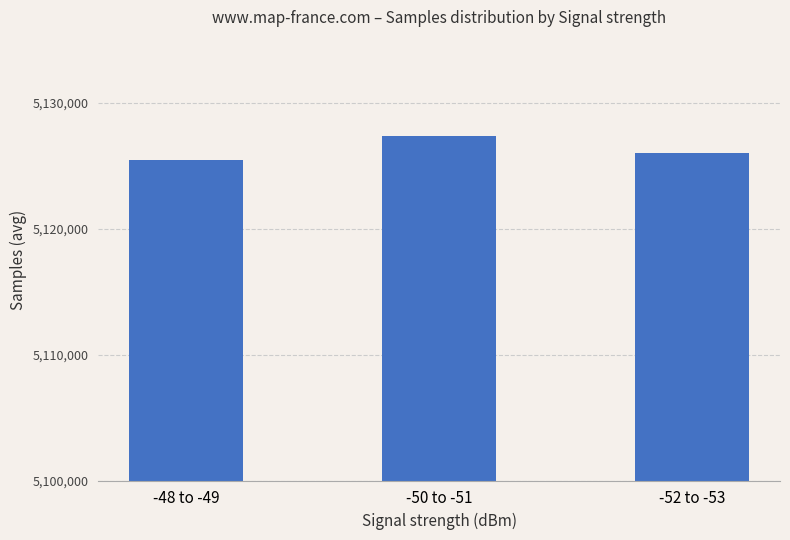

What position from the left is -50 to -51?

2